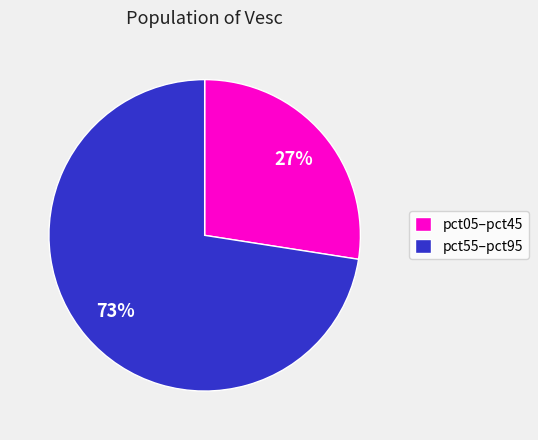

What is the largest slice in the pie chart?

pct55–pct95